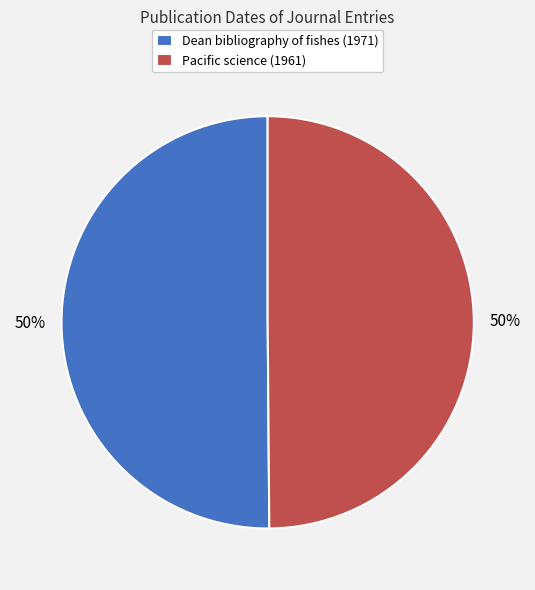

Count the number of slices in the pie.

2